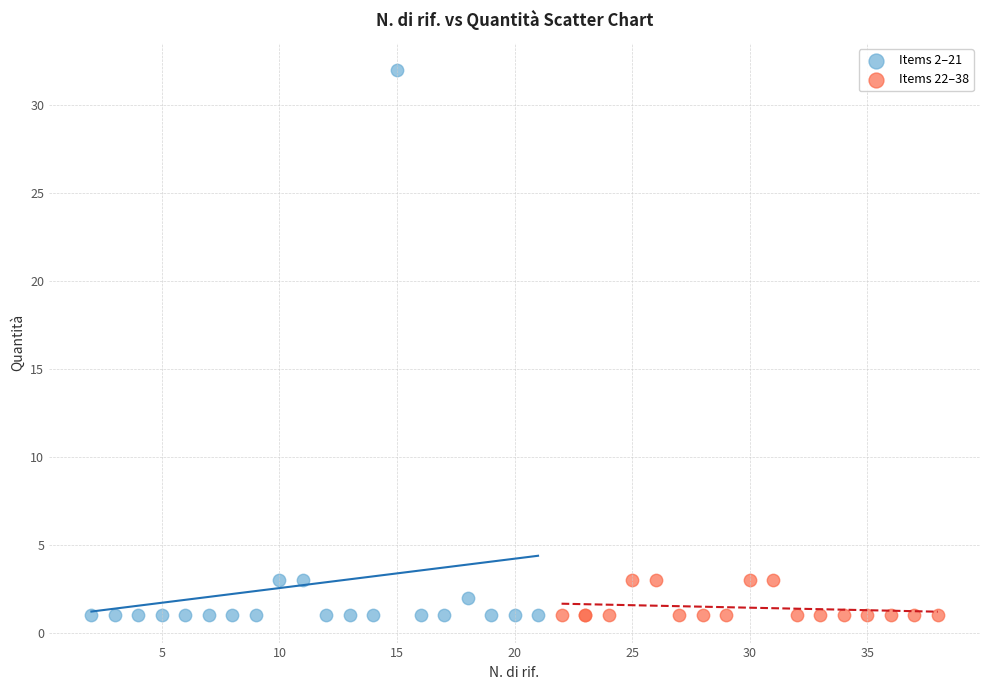

Which series reaches the maximum Y coordinate?

Items 2–21